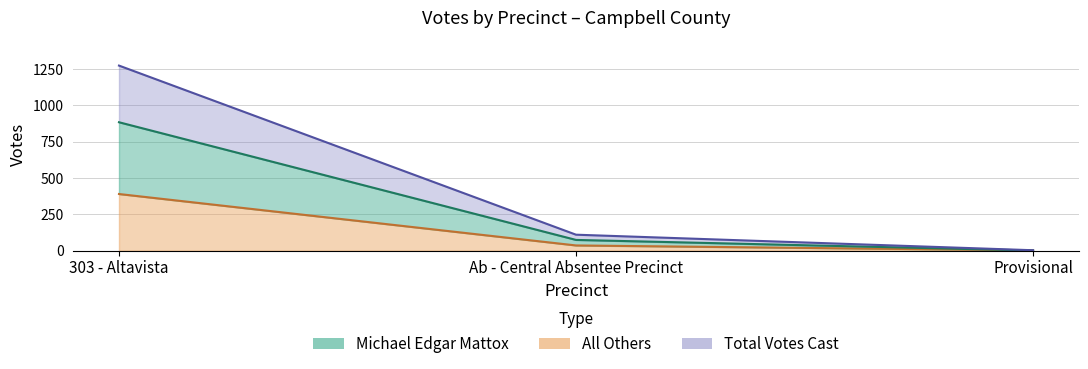

What is the label of the 1st point from the left?

303 - Altavista